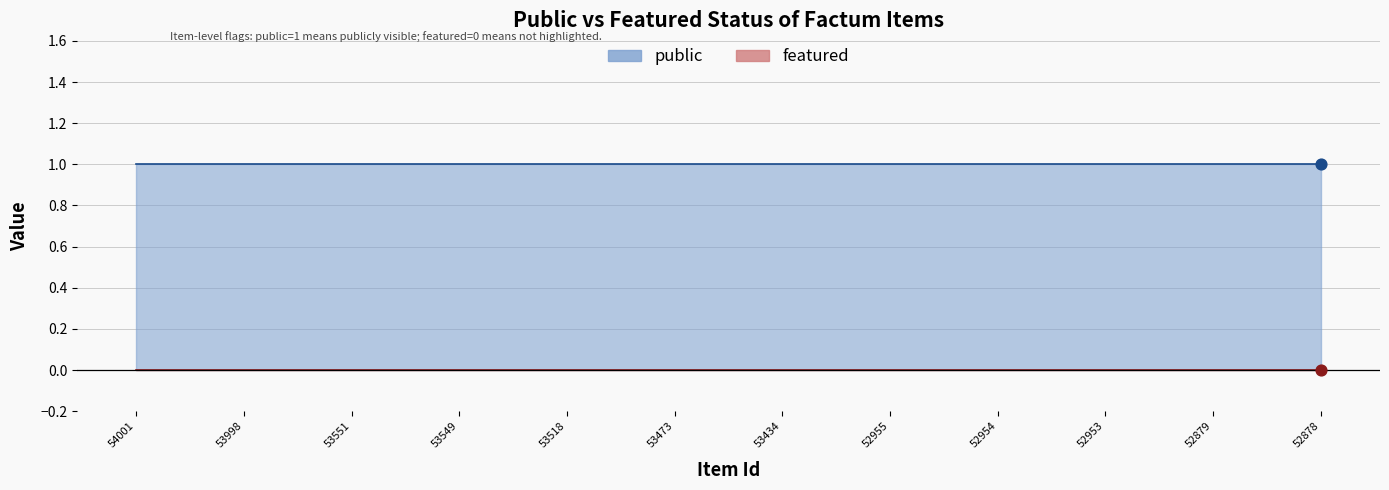

Which series contains the lowest Y value?

featured